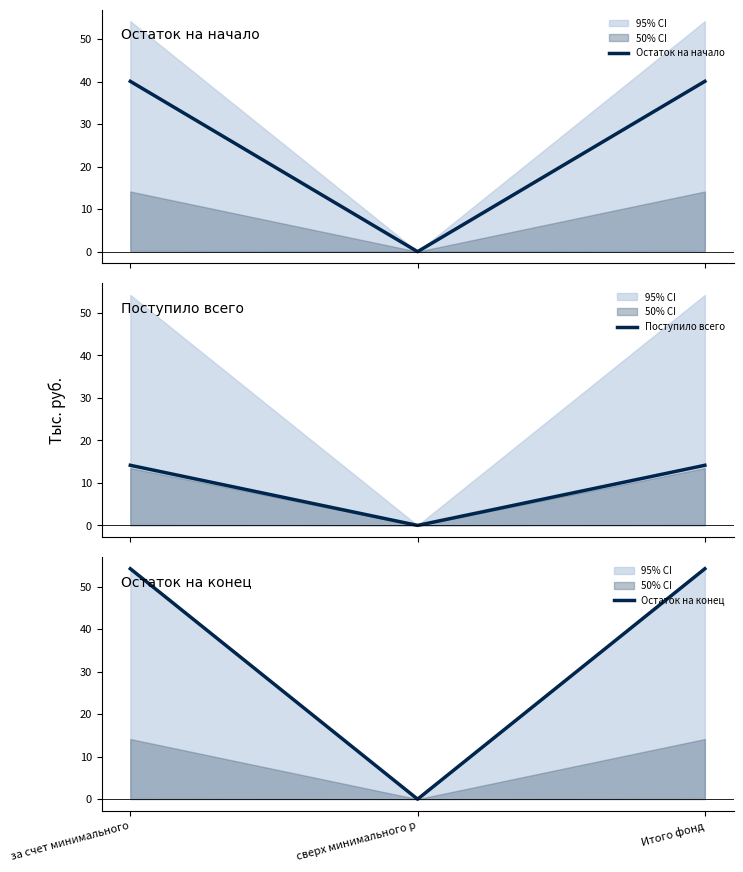

Between за счет минимального and Итого фонд, which series saw the biggest shift?

Остаток на начало